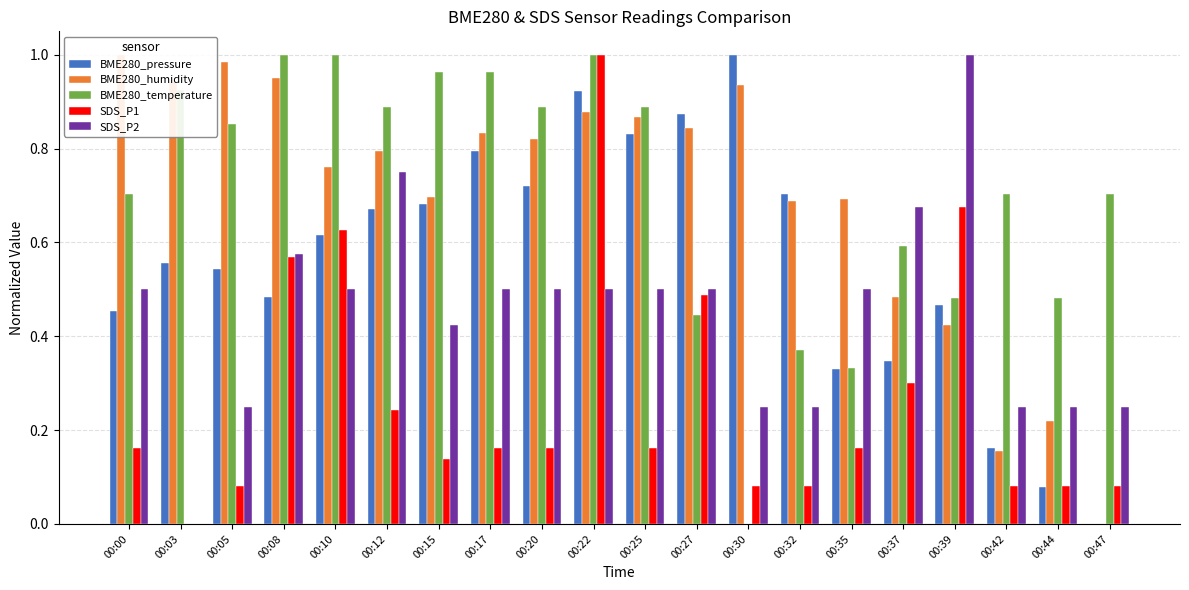

What is the sum of the SDS_P2 values at 00:30 and 00:12?

1.0